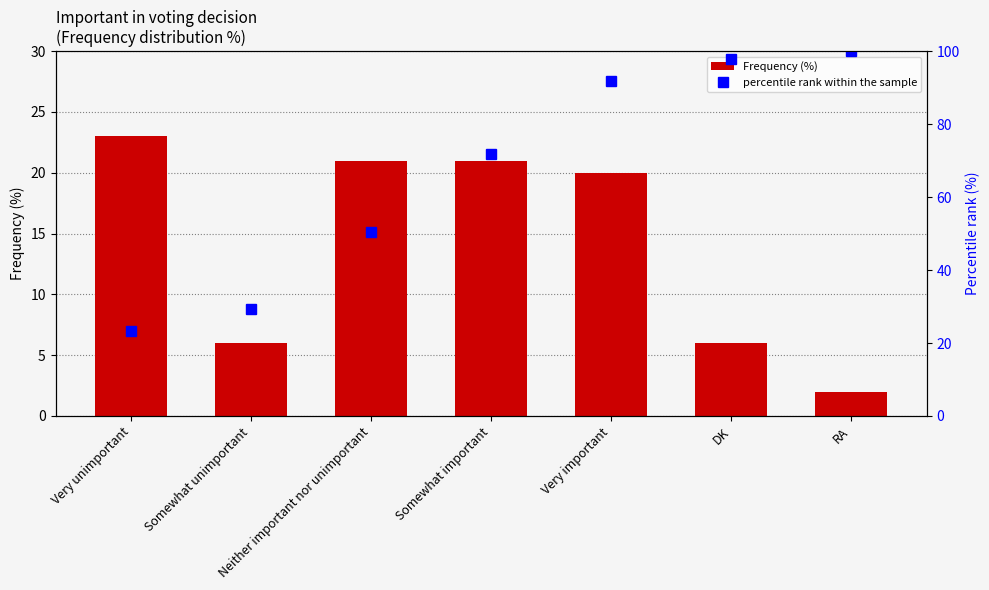

What are all the series names shown in the legend?

Frequency (%), percentile rank within the sample